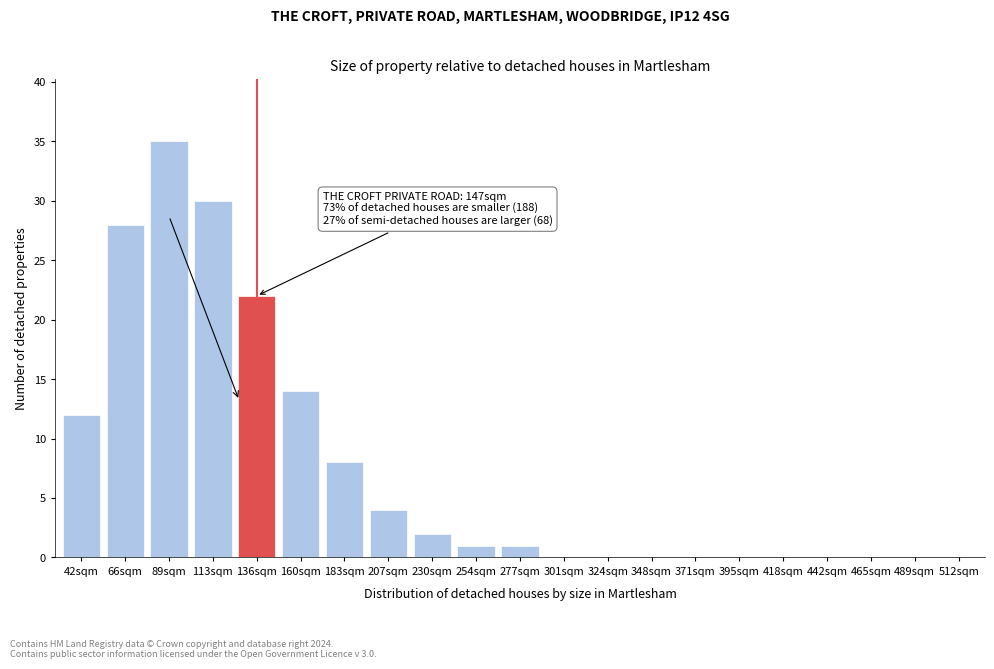

Reading left to right, list all the values displayed in this chart.

42sqm=12	66sqm=28	89sqm=35	113sqm=30	136sqm=22	160sqm=14	183sqm=8	207sqm=4	230sqm=2	254sqm=1	277sqm=1	301sqm=0	324sqm=0	348sqm=0	371sqm=0	395sqm=0	418sqm=0	442sqm=0	465sqm=0	489sqm=0	512sqm=0